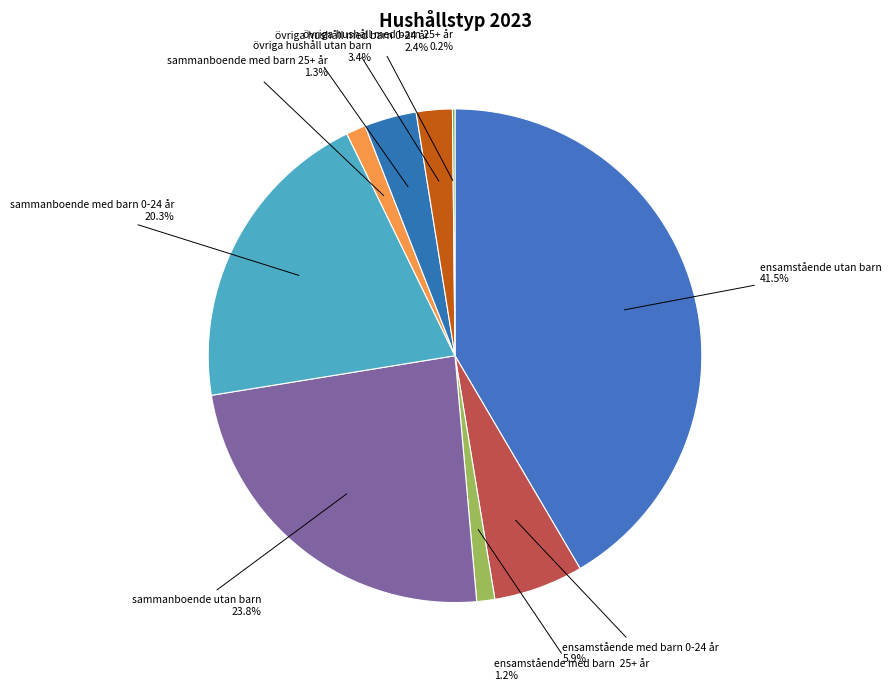

What is the total percentage of sammanboende utan barn and sammanboende med barn 25+ år?

25.1%